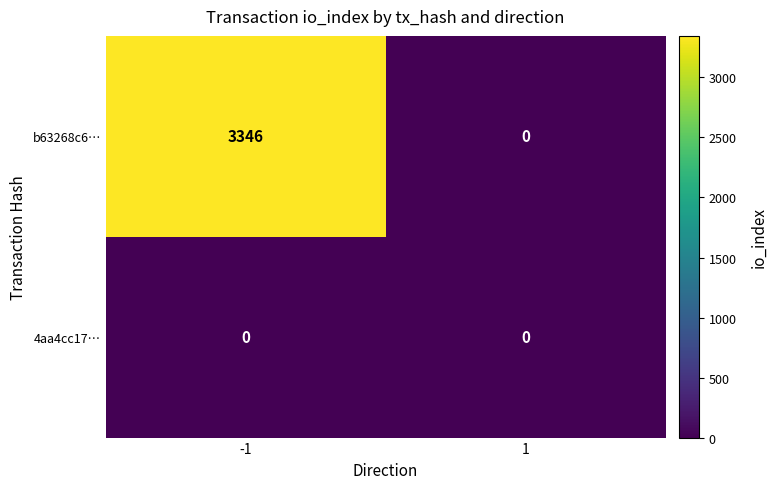

True or false: b63268c6… has a value of 3346 at -1.

True